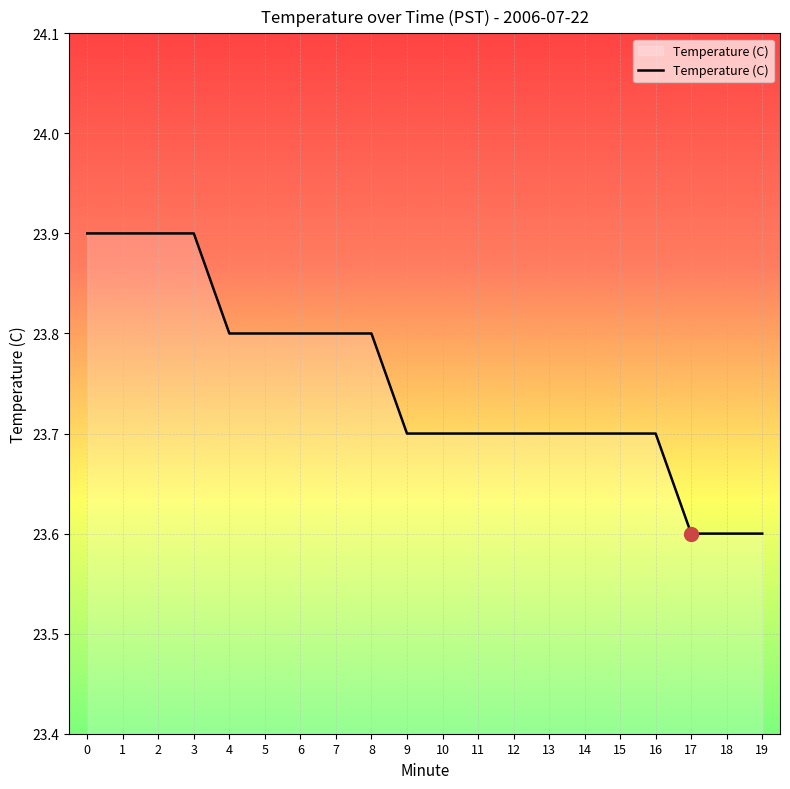

True or false: the data shows 23.8 at 8.

True